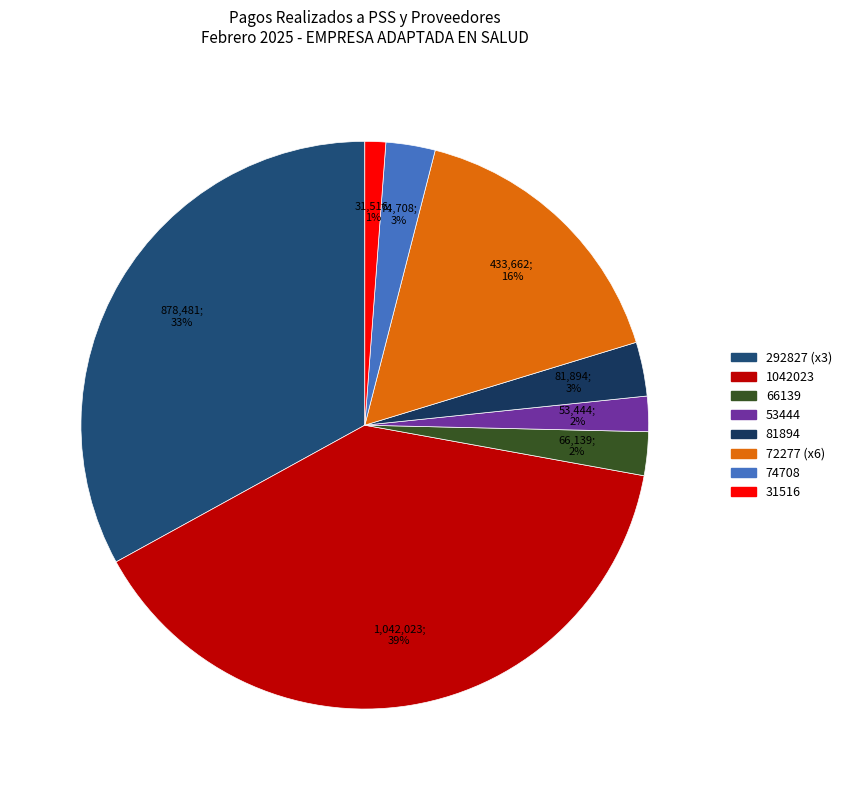

How many slices are in this pie chart?

8